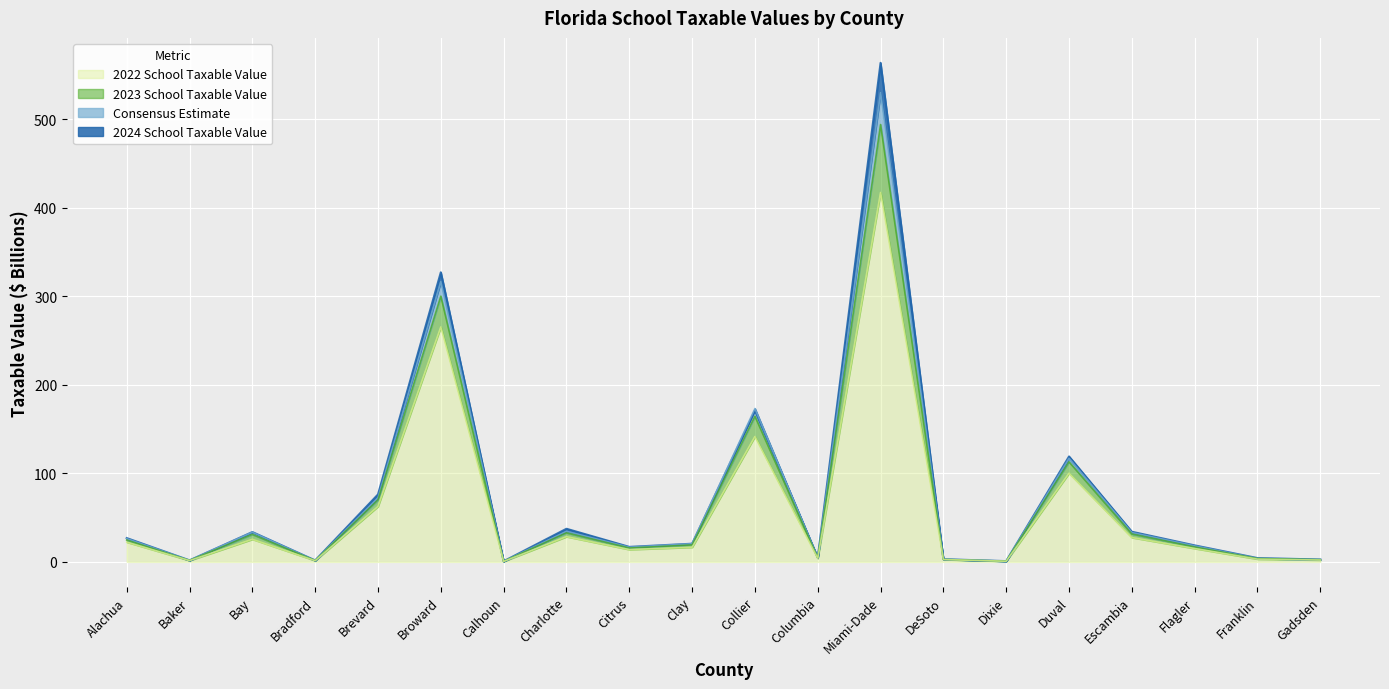

What is the approximate value of 2023 School Taxable Value at Franklin?

3.8